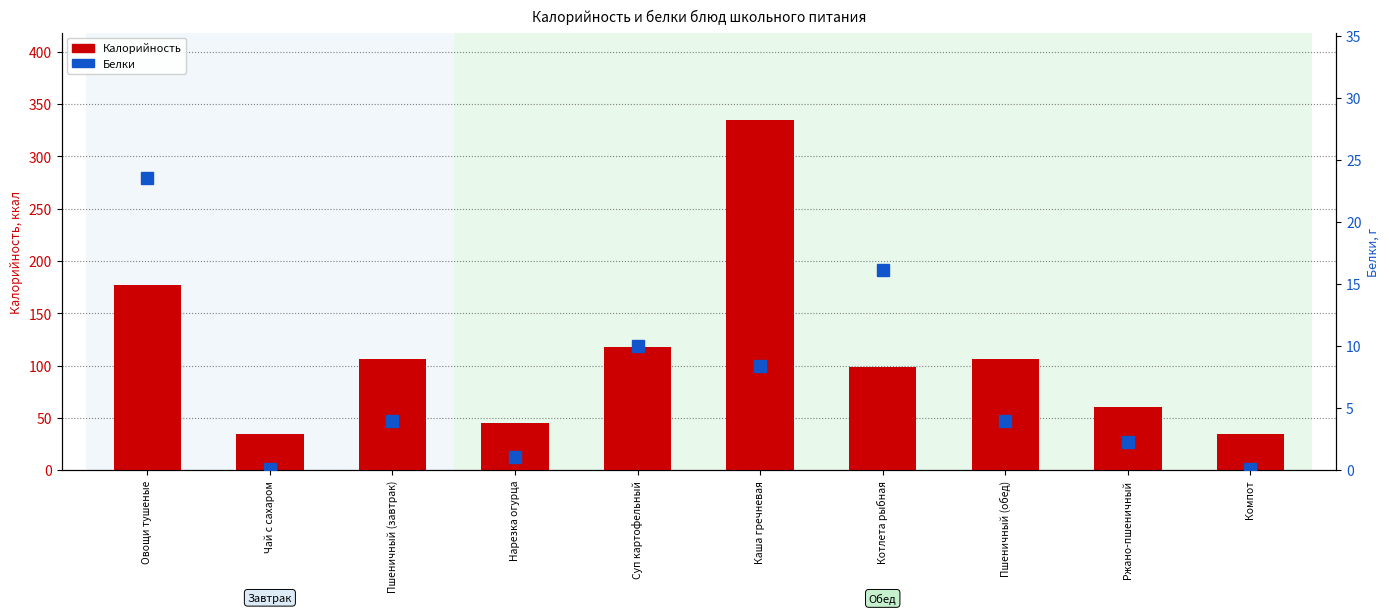

What is the label of the 5th bar from the left?

Суп картофельный